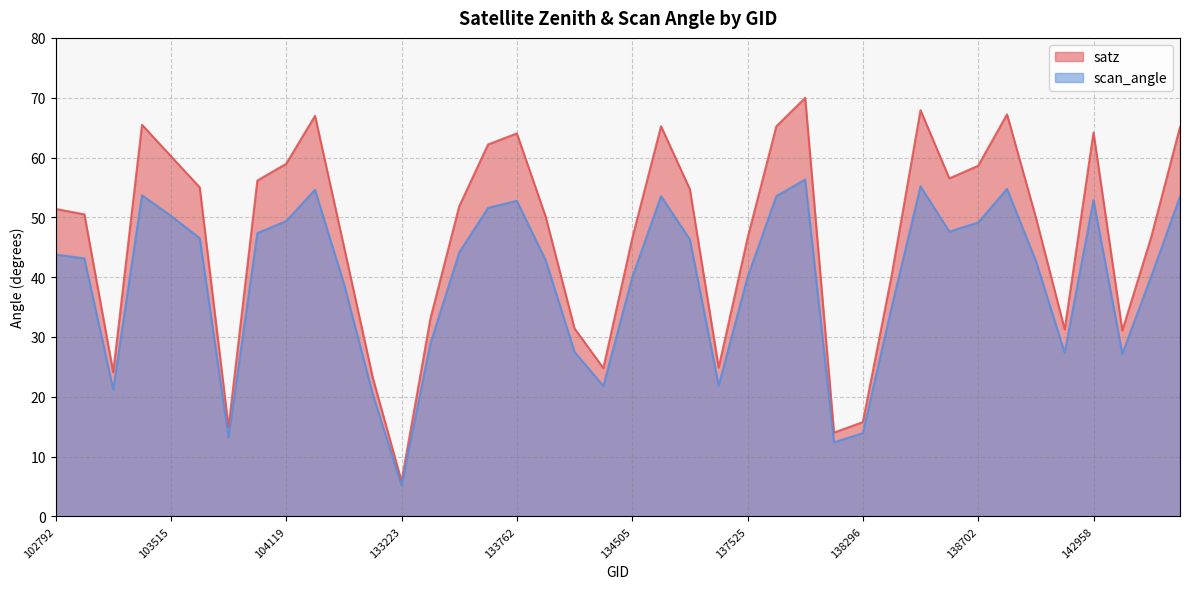

What is the total value across all series at 138105?

26.4